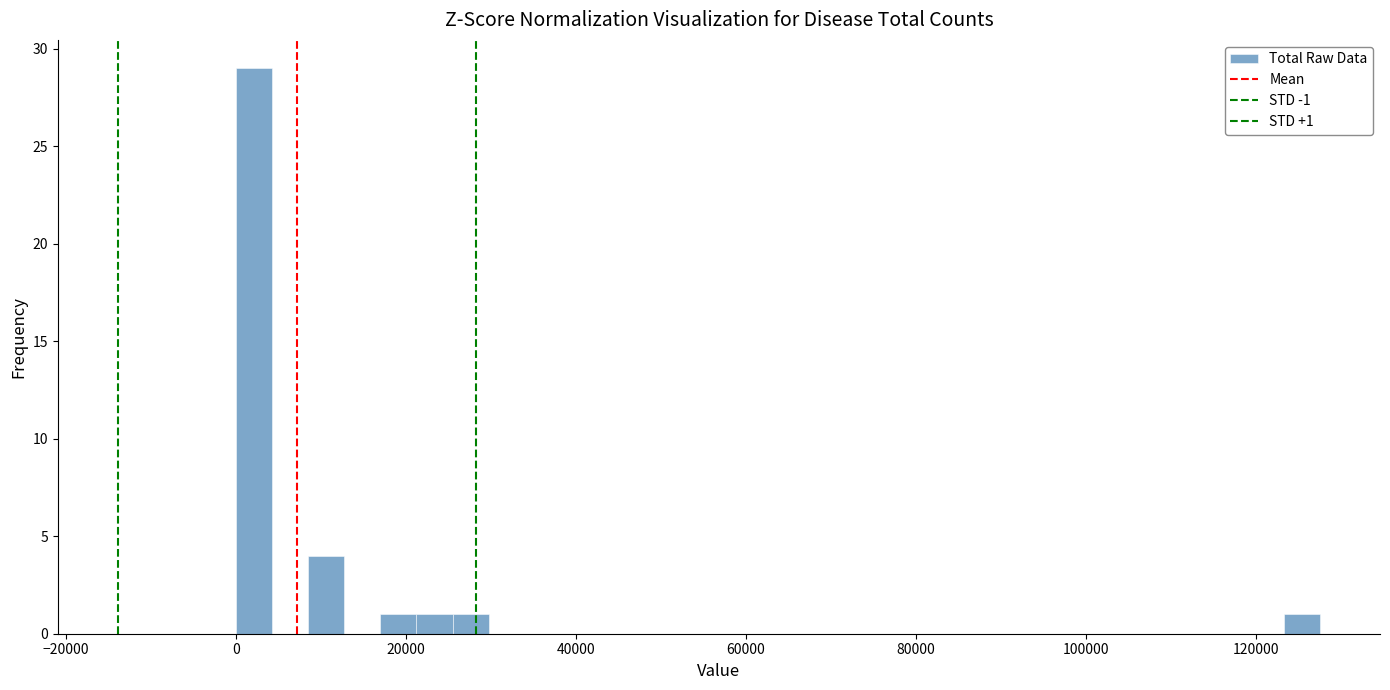

Read against the x-axis, roughly where is the centre of the tallest bar?

2000